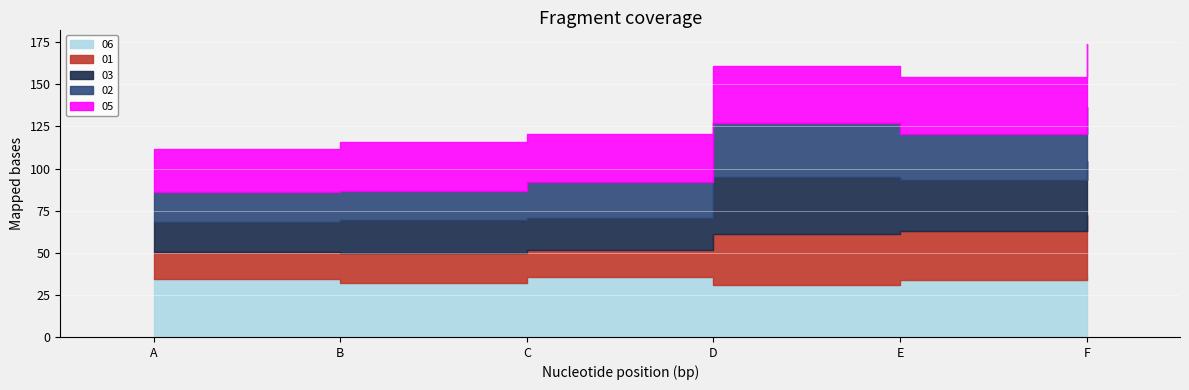

Reading left to right, what are all the values shown in this chart?

06: A=34.6	B=32.2	C=35.4	D=30.6	E=33.8	F=37.0
01: A=16.1	B=17.7	C=16.1	D=30.6	E=29.0	F=35.4
03: A=17.7	B=19.3	C=19.3	D=33.8	E=30.6	F=32.2
02: A=17.7	B=17.7	C=20.9	D=32.2	E=27.4	F=32.2
05: A=25.8	B=29.0	C=29.0	D=33.8	E=33.8	F=37.0